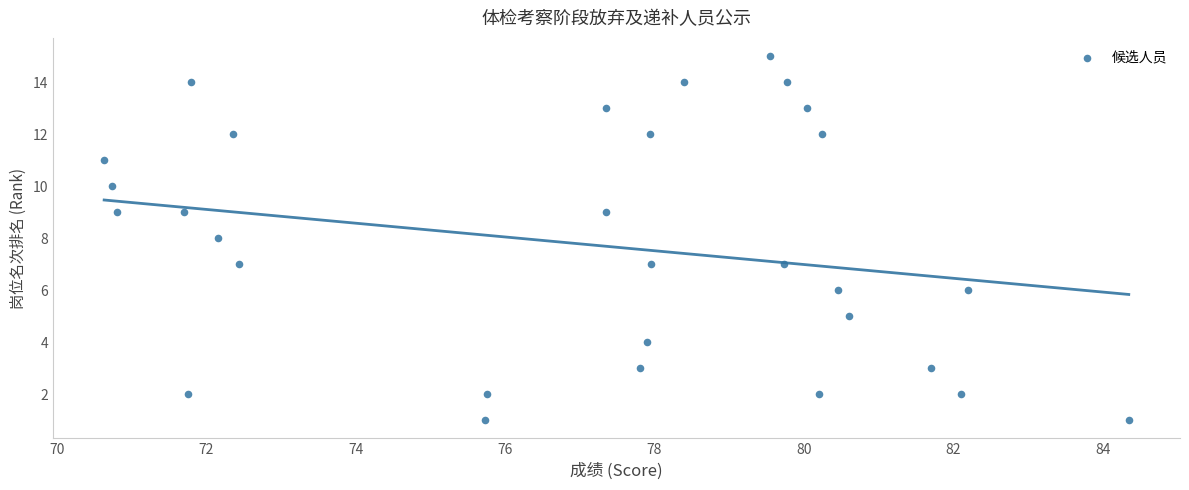

What is the range of Y values (max minus min)?

14